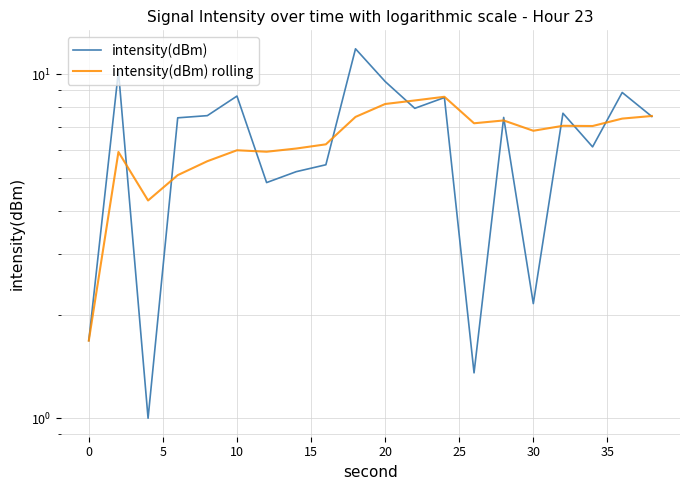

What is the greatest value displayed?

11.8